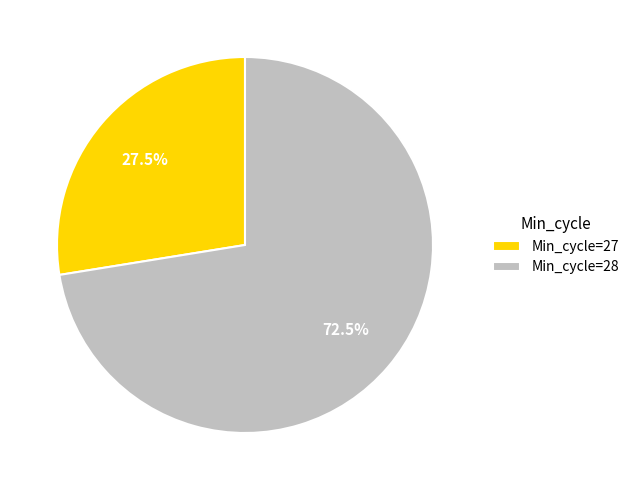

Which has a higher value, Min_cycle=27 or Min_cycle=28?

Min_cycle=28